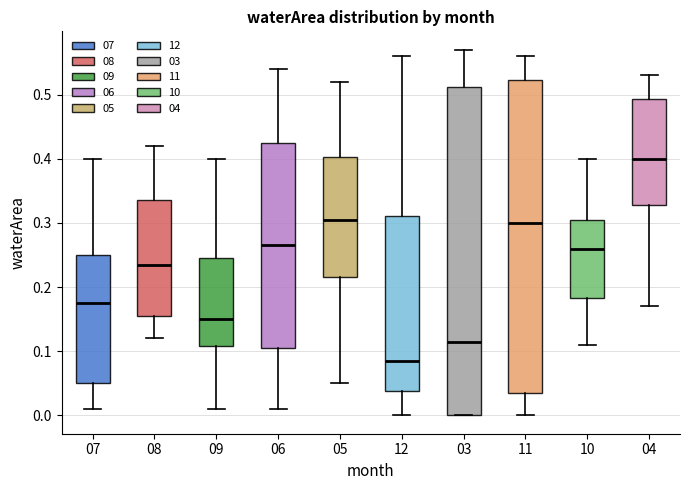

Reading left to right, transcribe this box plot: for each box, give where its median line is, the range the box spans, and where its two whiskers end, as read against the y-axis. The values are not printed on the chart, so give them approximately, as read against the axis.

07: median 0.18, box 0.05 to 0.25, whiskers 0.01 to 0.40
08: median 0.24, box 0.16 to 0.34, whiskers 0.12 to 0.42
09: median 0.15, box 0.11 to 0.25, whiskers 0.01 to 0.40
06: median 0.27, box 0.11 to 0.43, whiskers 0.01 to 0.54
05: median 0.31, box 0.22 to 0.40, whiskers 0.05 to 0.52
12: median 0.09, box 0.04 to 0.31, whiskers 0.00 to 0.56
03: median 0.12, box 0.00 to 0.51, whiskers 0.00 to 0.57
11: median 0.30, box 0.04 to 0.52, whiskers 0.00 to 0.56
10: median 0.26, box 0.18 to 0.31, whiskers 0.11 to 0.40
04: median 0.40, box 0.33 to 0.49, whiskers 0.17 to 0.53